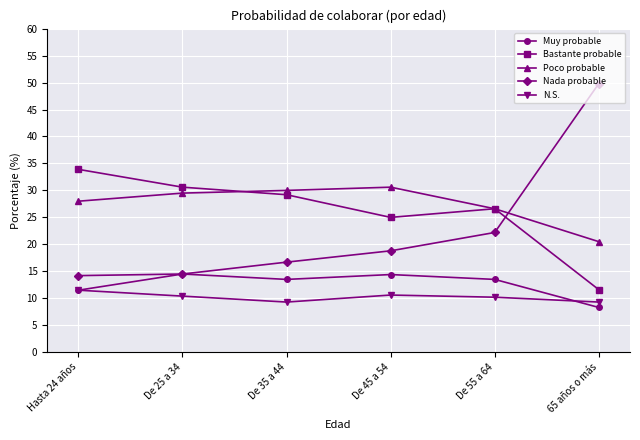

Which category has the highest value in the Nada probable series?

65 años o más